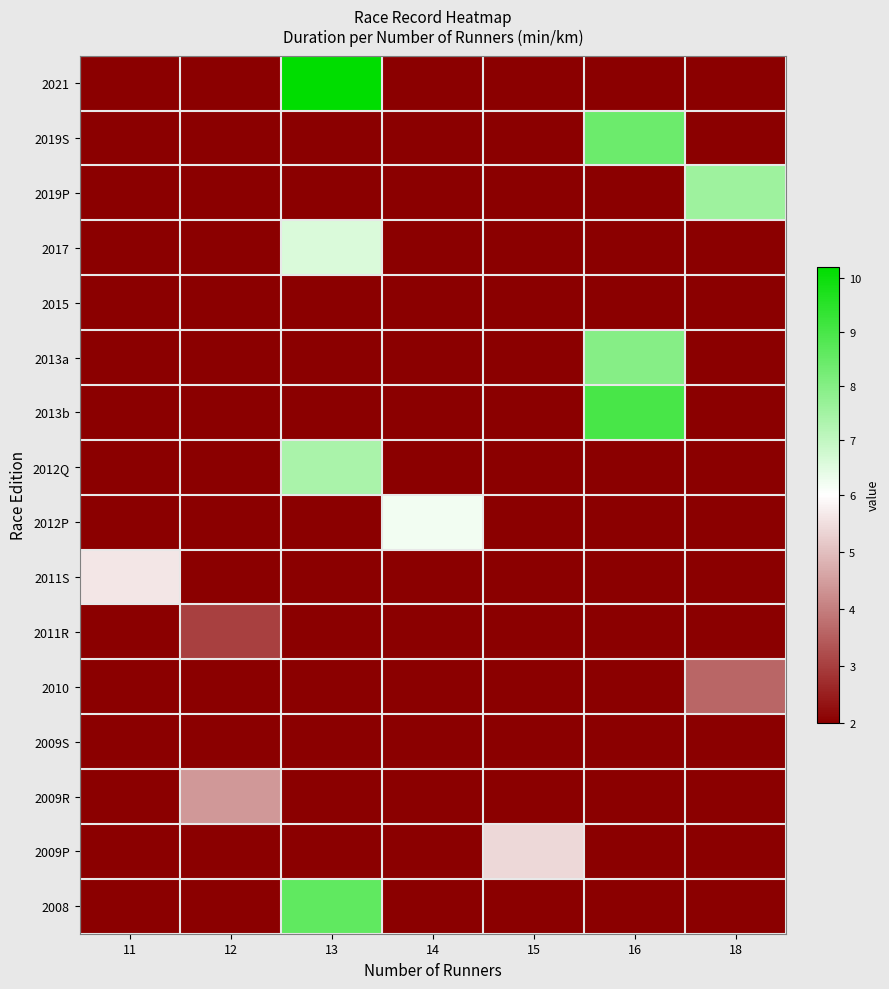

What is the spread (max minus min) of values at 13?

10.2